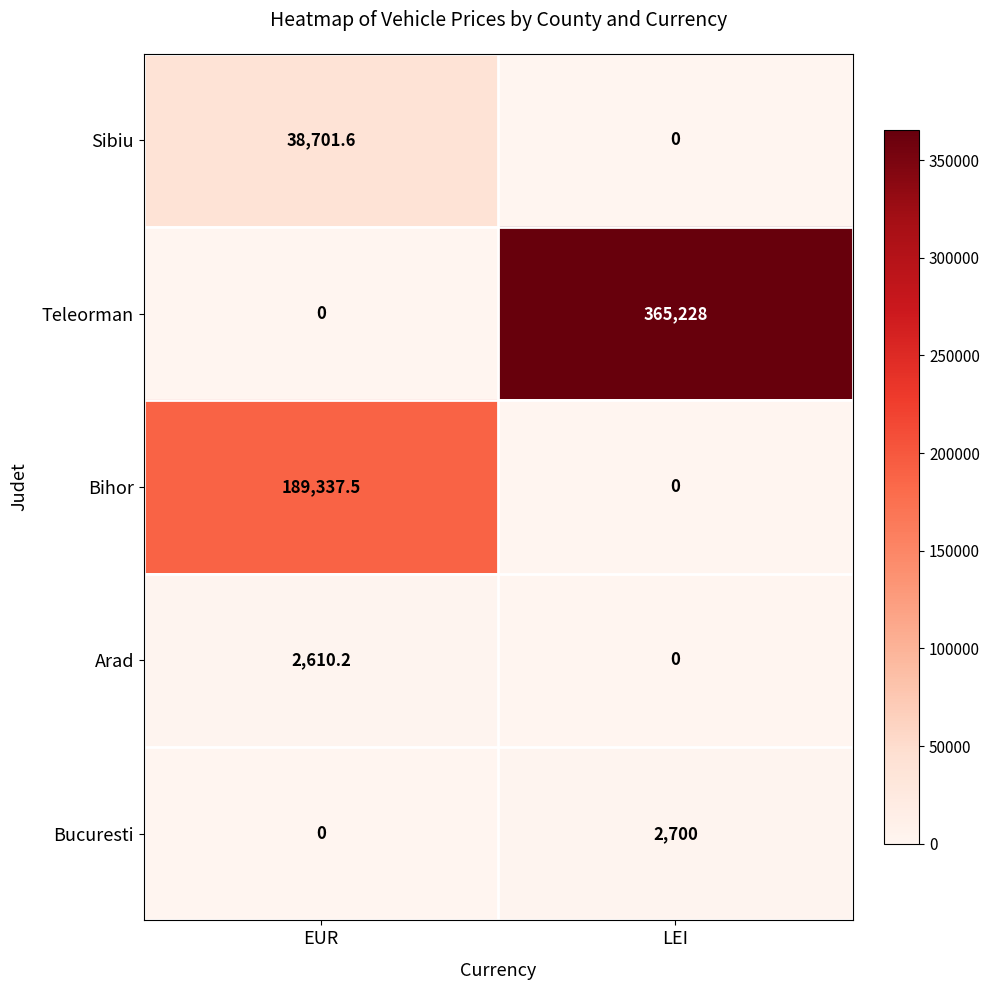

The value of Arad at EUR is 4465.2. True or false?

False